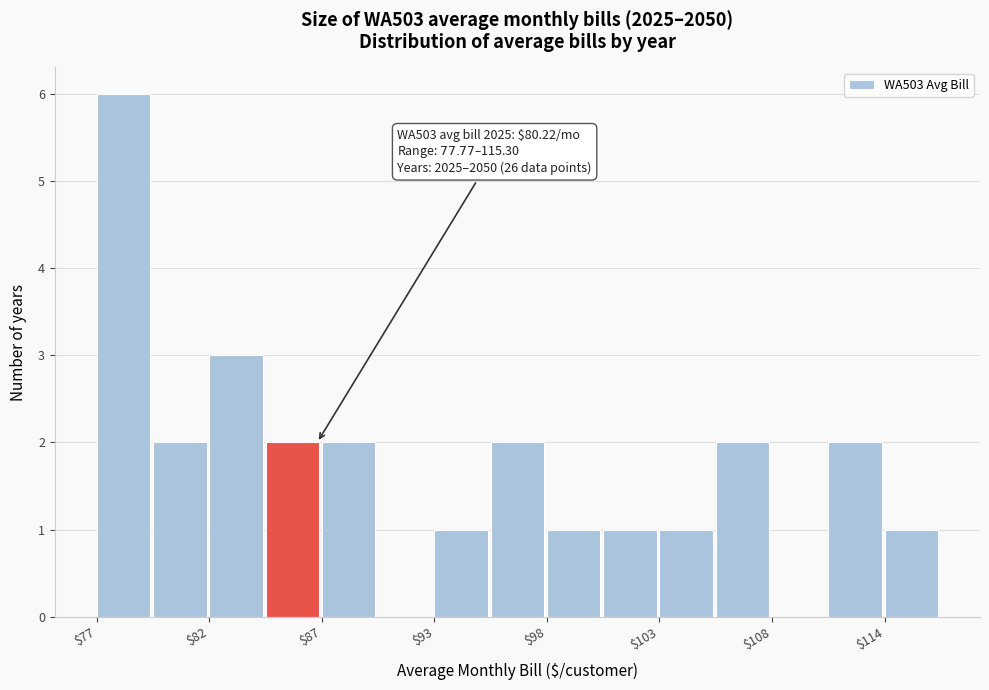

Around what value on the x-axis is the tallest bar? Give the approximate position of its centre, as read against the axis.

78